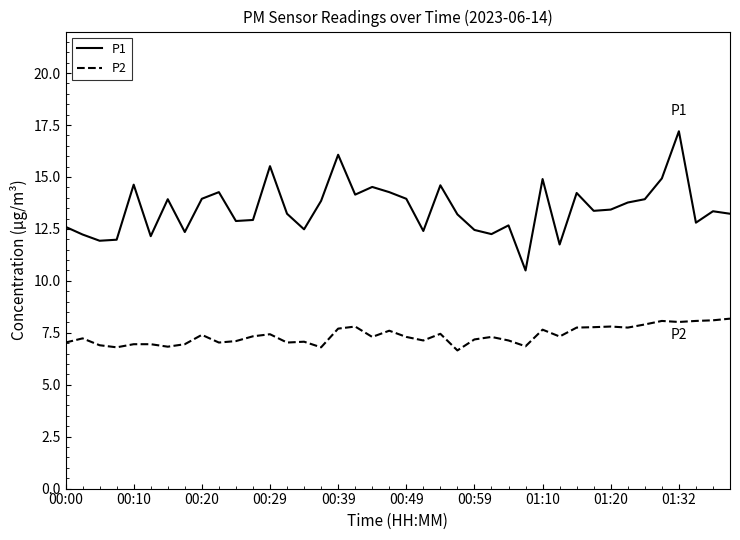

Which series has the largest total across all categories?

P1